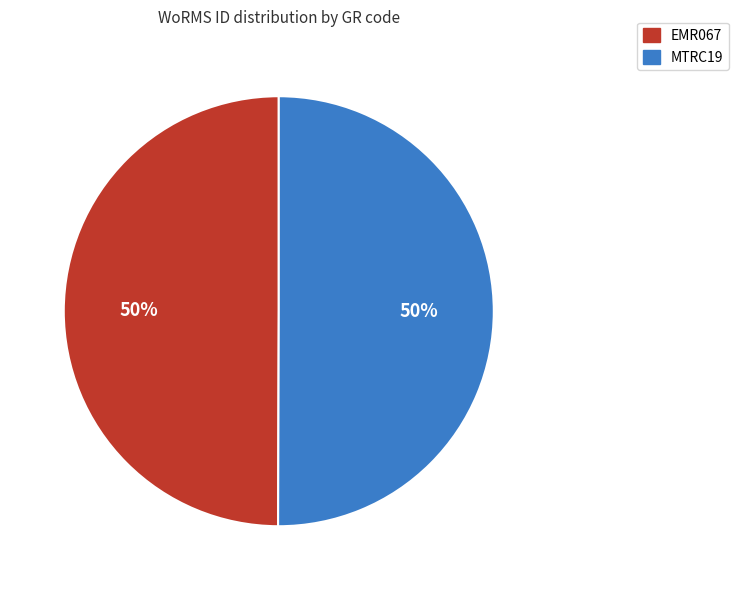

To the nearest percent, what is the average slice percentage?

50%